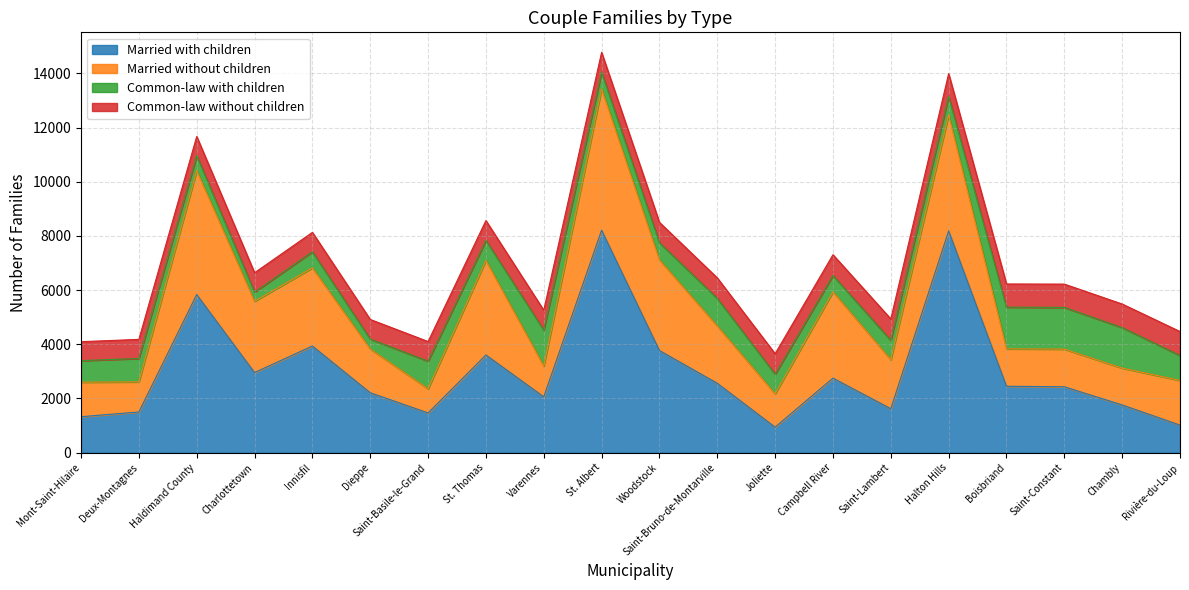

What is the spread (max minus min) of values at Rivière-du-Loup?

765